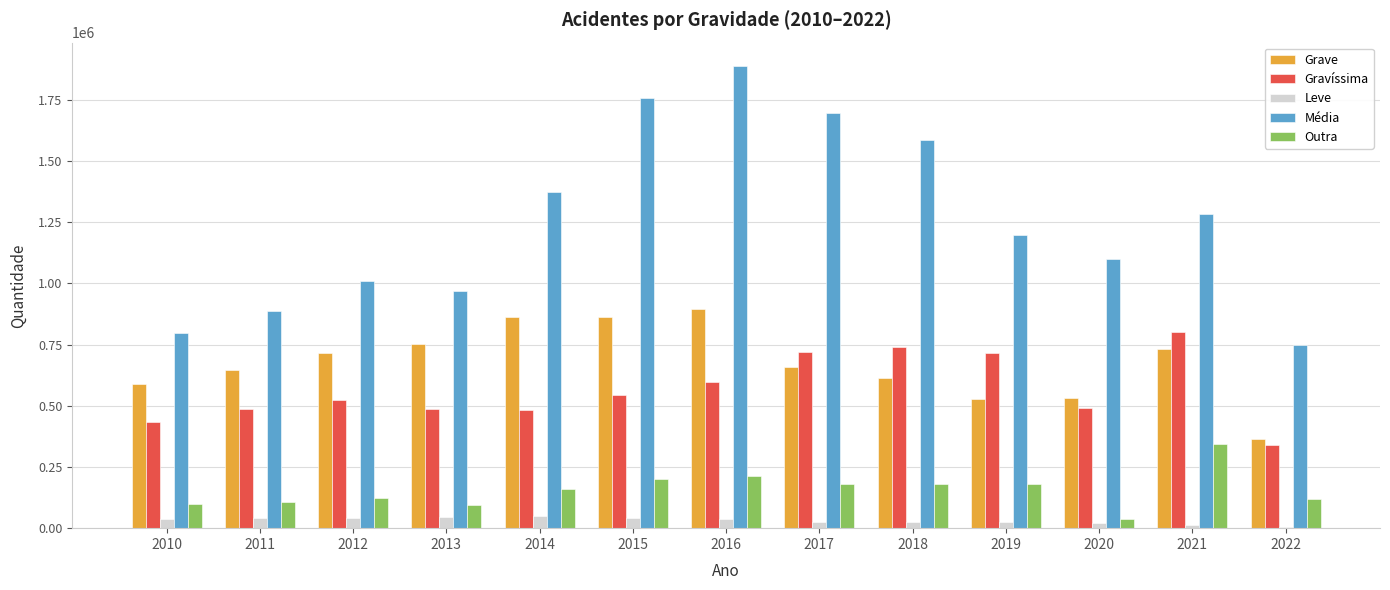

What is the sum of the Gravíssima values at 2020 and 2018?

1233518